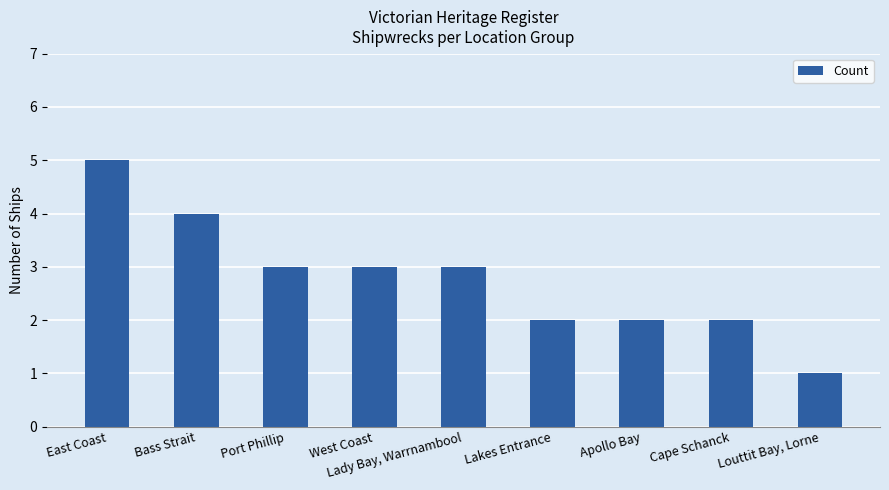

Reading left to right, list all the values displayed in this chart.

East Coast=5	Bass Strait=4	Port Phillip=3	West Coast=3	Lady Bay, Warrnambool=3	Lakes Entrance=2	Apollo Bay=2	Cape Schanck=2	Louttit Bay, Lorne=1